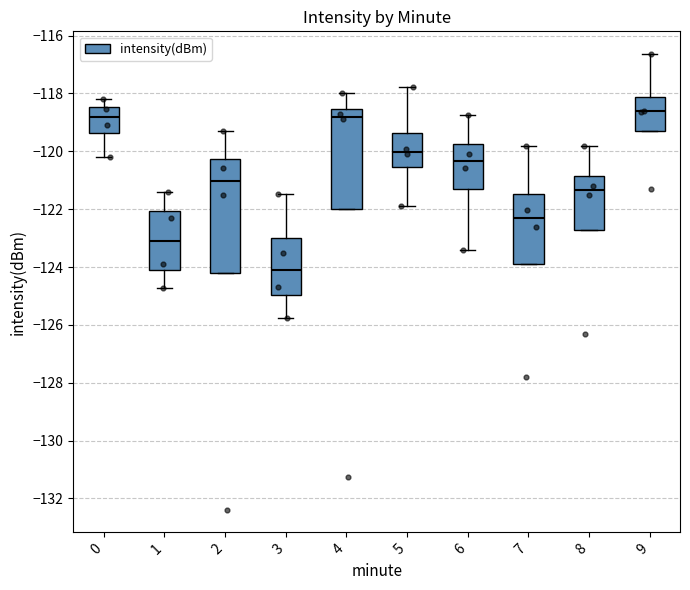

Which box is the tallest, from its lower edge to its upper edge?

2